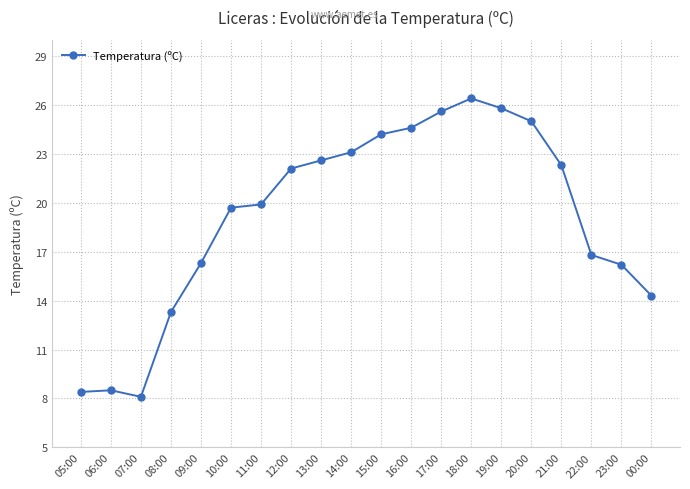

What is the label of the 12th point from the right?

13:00